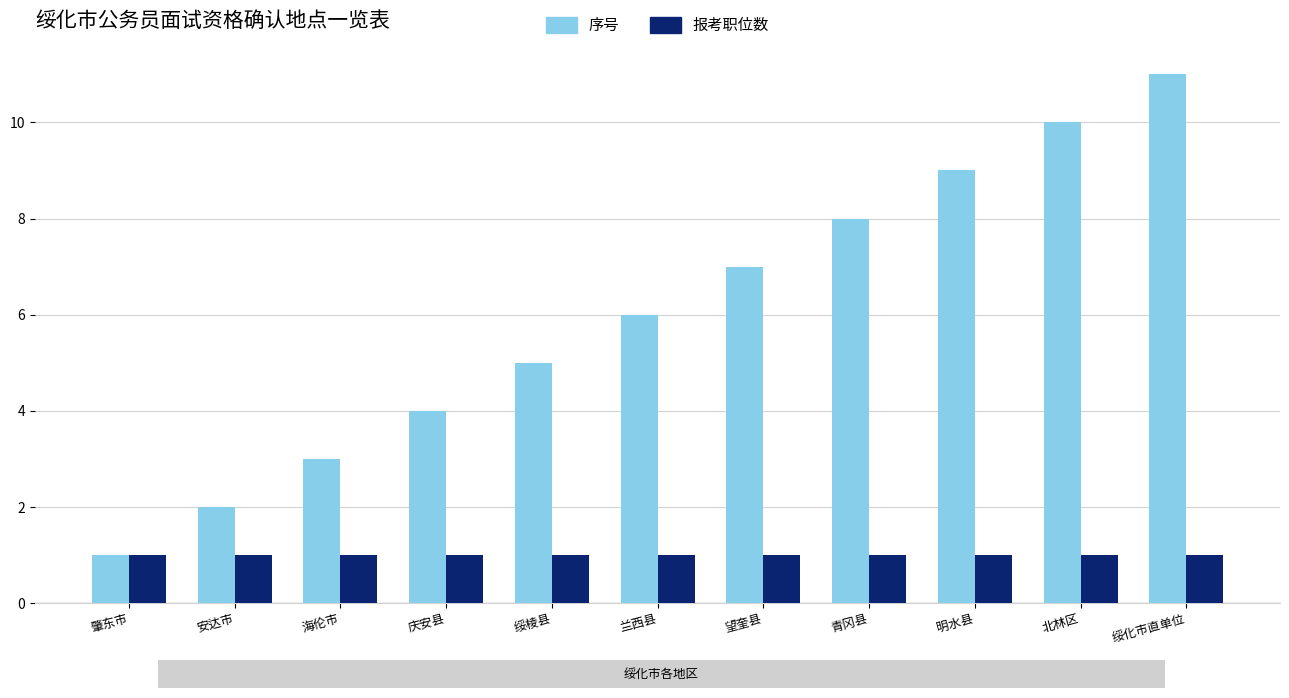

What are all the series names shown in the legend?

序号, 报考职位数